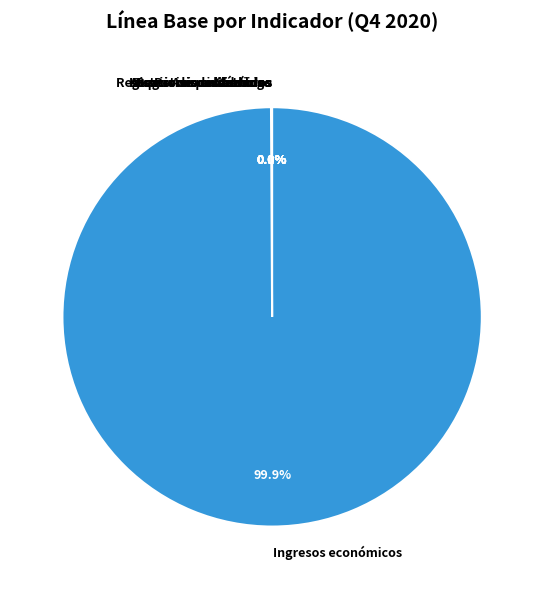

Is Ingresos económicos the majority of the pie?

Yes